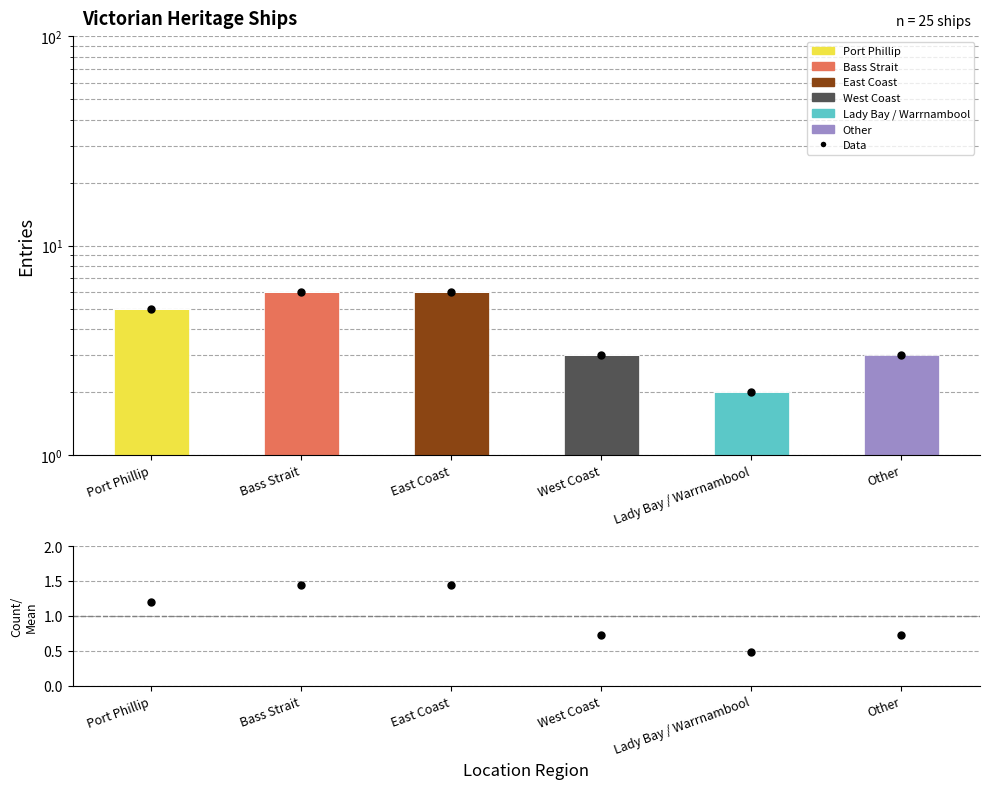

What is the average value?

1.0